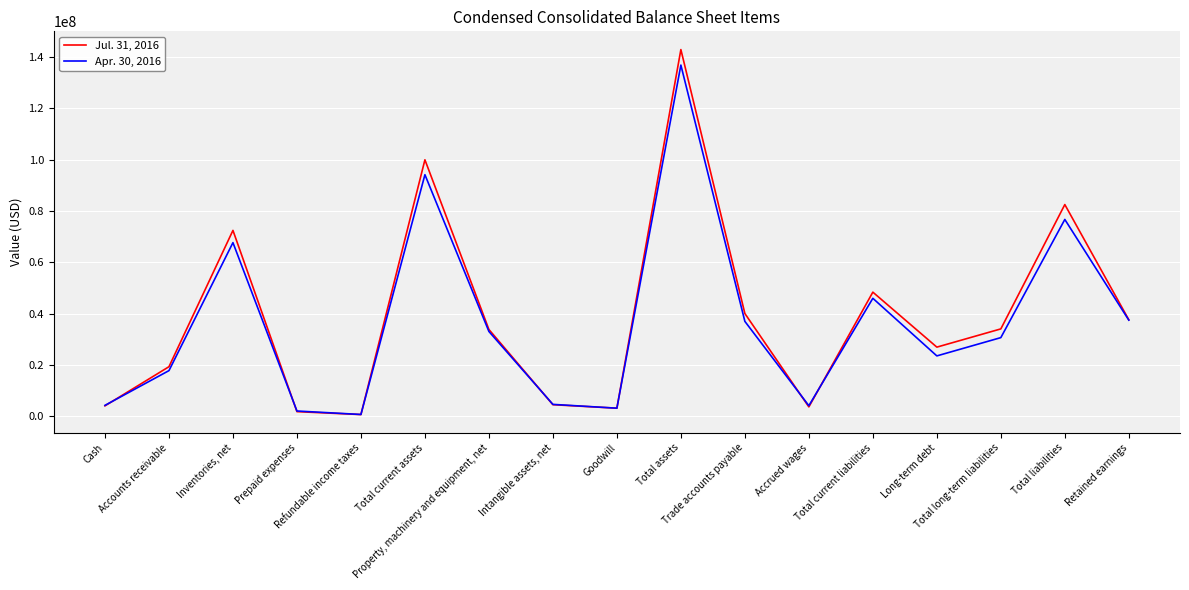

List the series in order of their overall mean, lowest first.

Apr. 30, 2016, Jul. 31, 2016